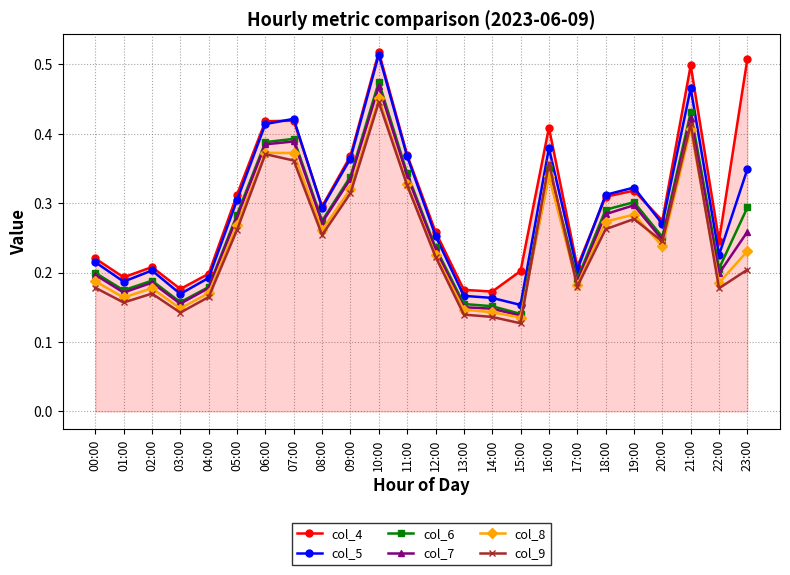

What is the label of the 19th point from the right?

05:00